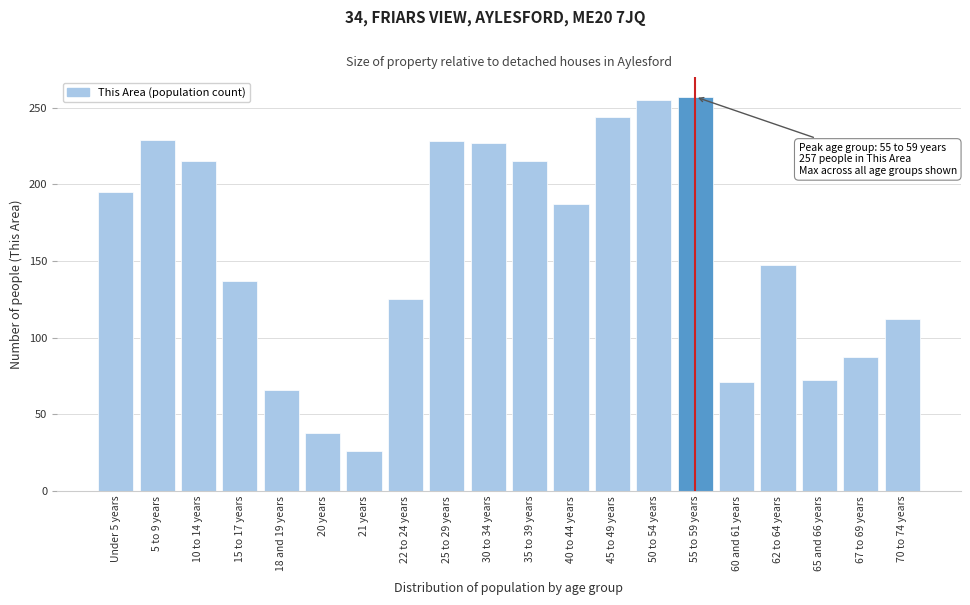

At which category does the chart reach its minimum across all series?

21 years